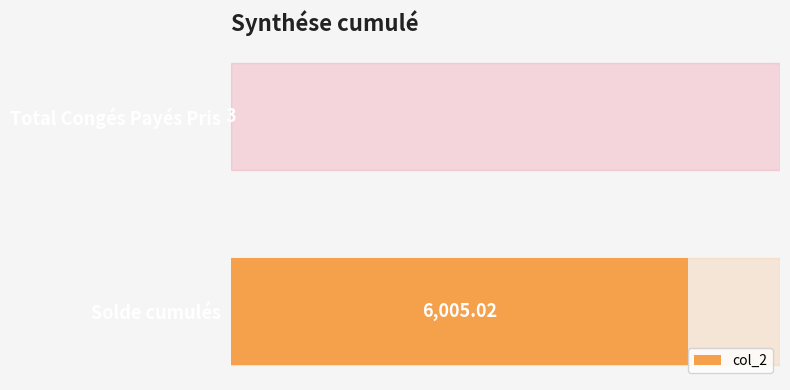

At which label is the value closest to 3004?

Total Congés Payés Pris